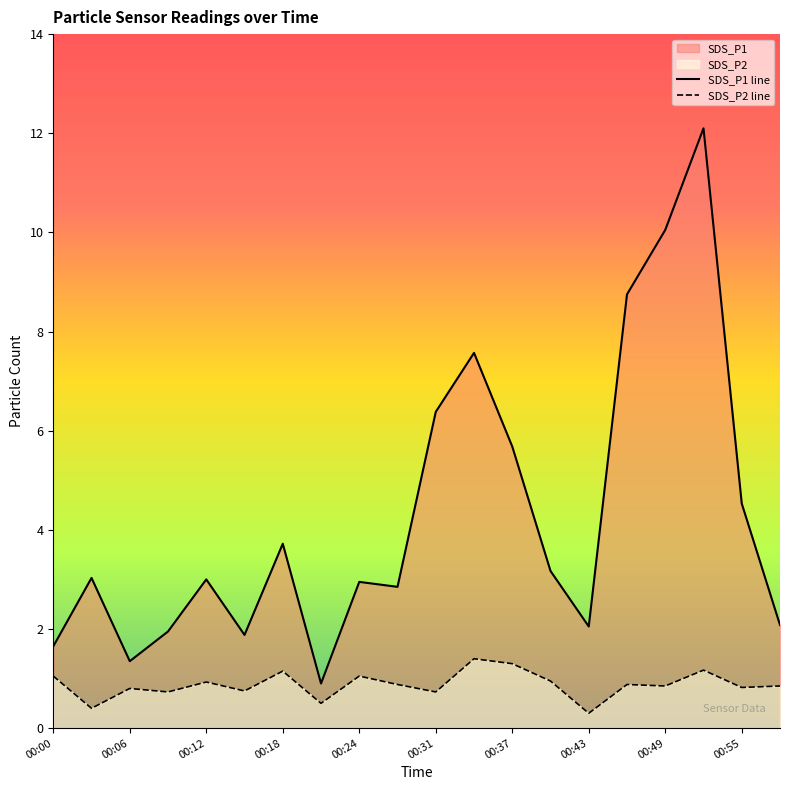

At which category does SDS_P1 reach its first local peak?

00:03